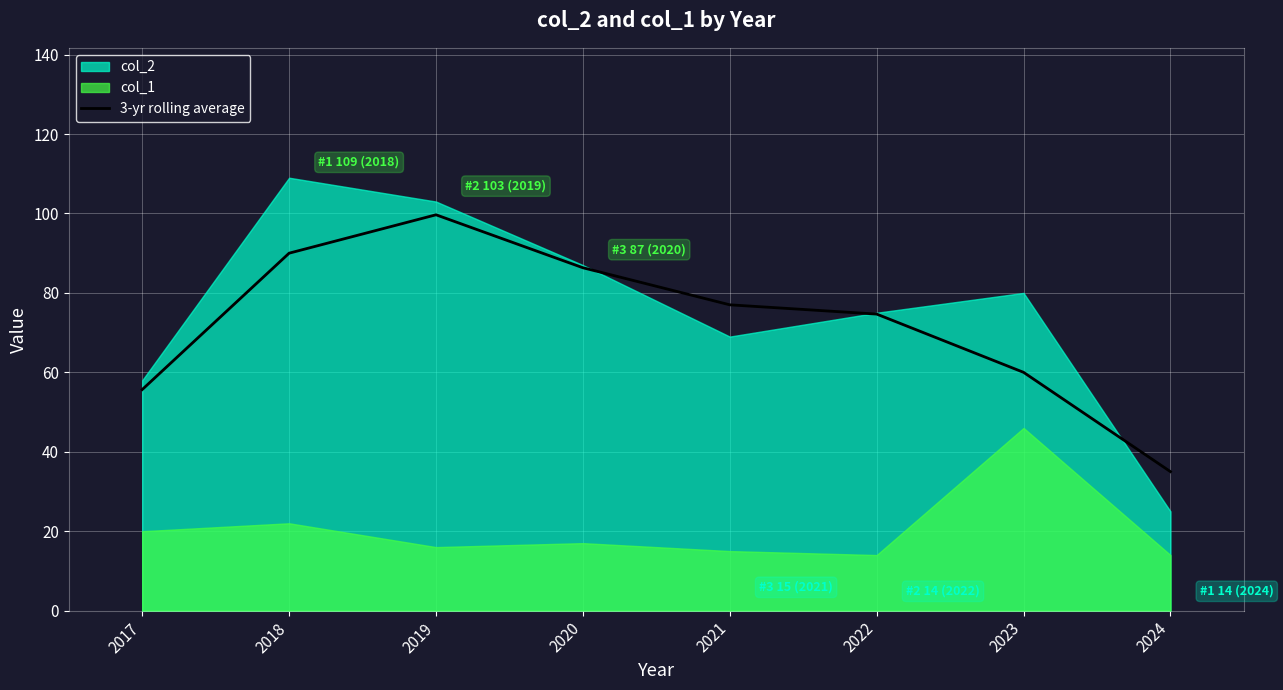

At which category does the chart reach its minimum across all series?

2024